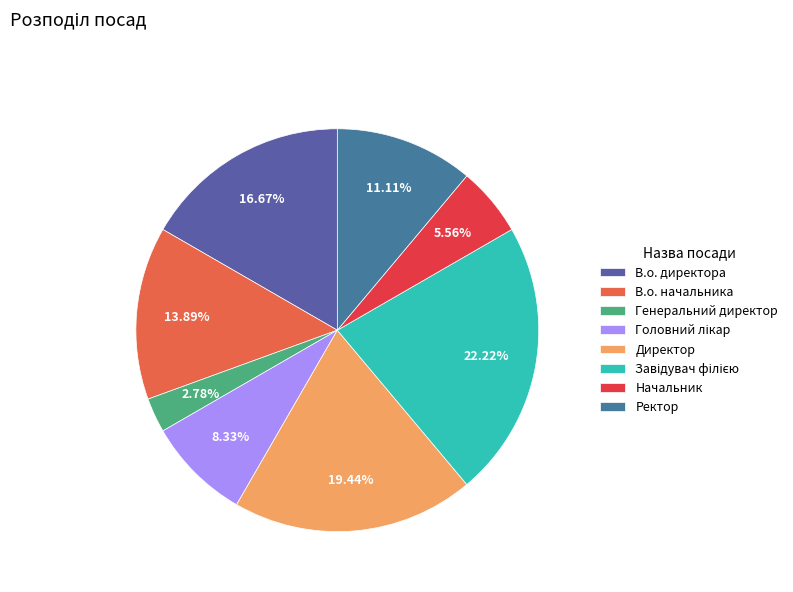

Does Начальник account for over 50% of the chart?

No